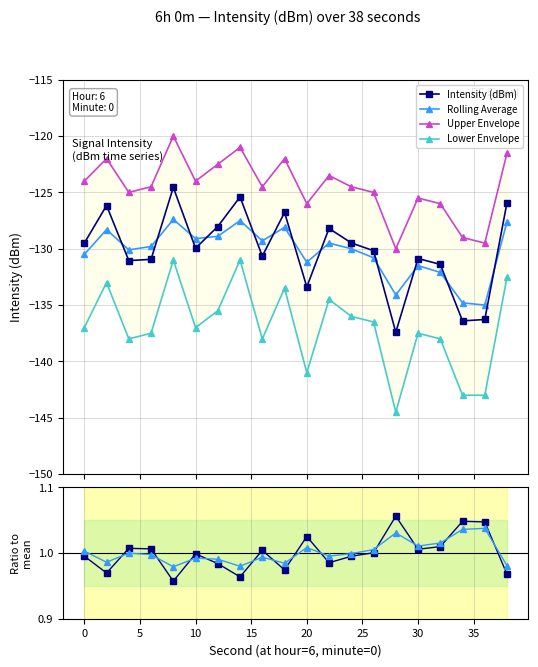

In Rolling Average, how many points are lower than both neighbors (excluding endpoints)?

6